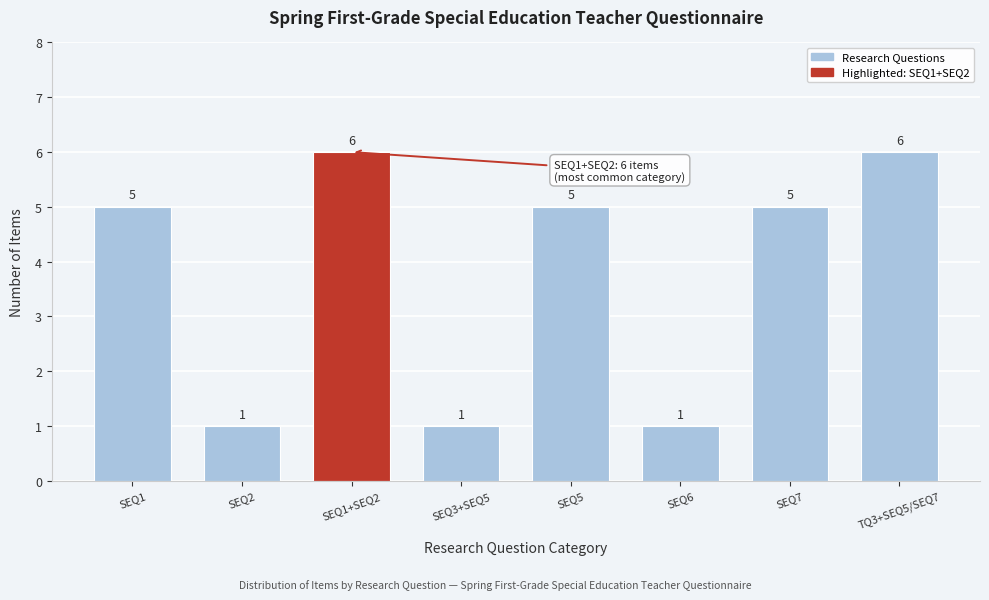

Reading left to right, transcribe all the data shown in this chart.

SEQ1=5	SEQ2=1	SEQ1+SEQ2=6	SEQ3+SEQ5=1	SEQ5=5	SEQ6=1	SEQ7=5	TQ3+SEQ5/SEQ7=6